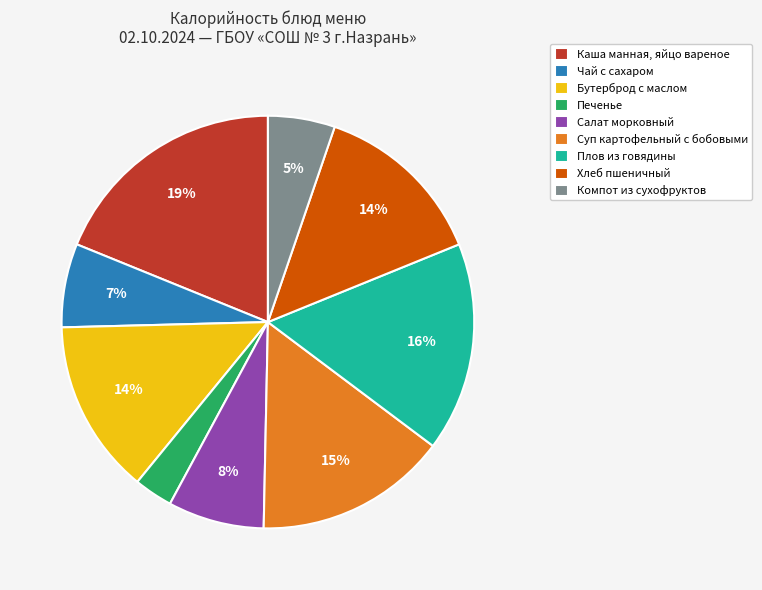

Does Суп картофельный с бобовыми account for over 50% of the chart?

No